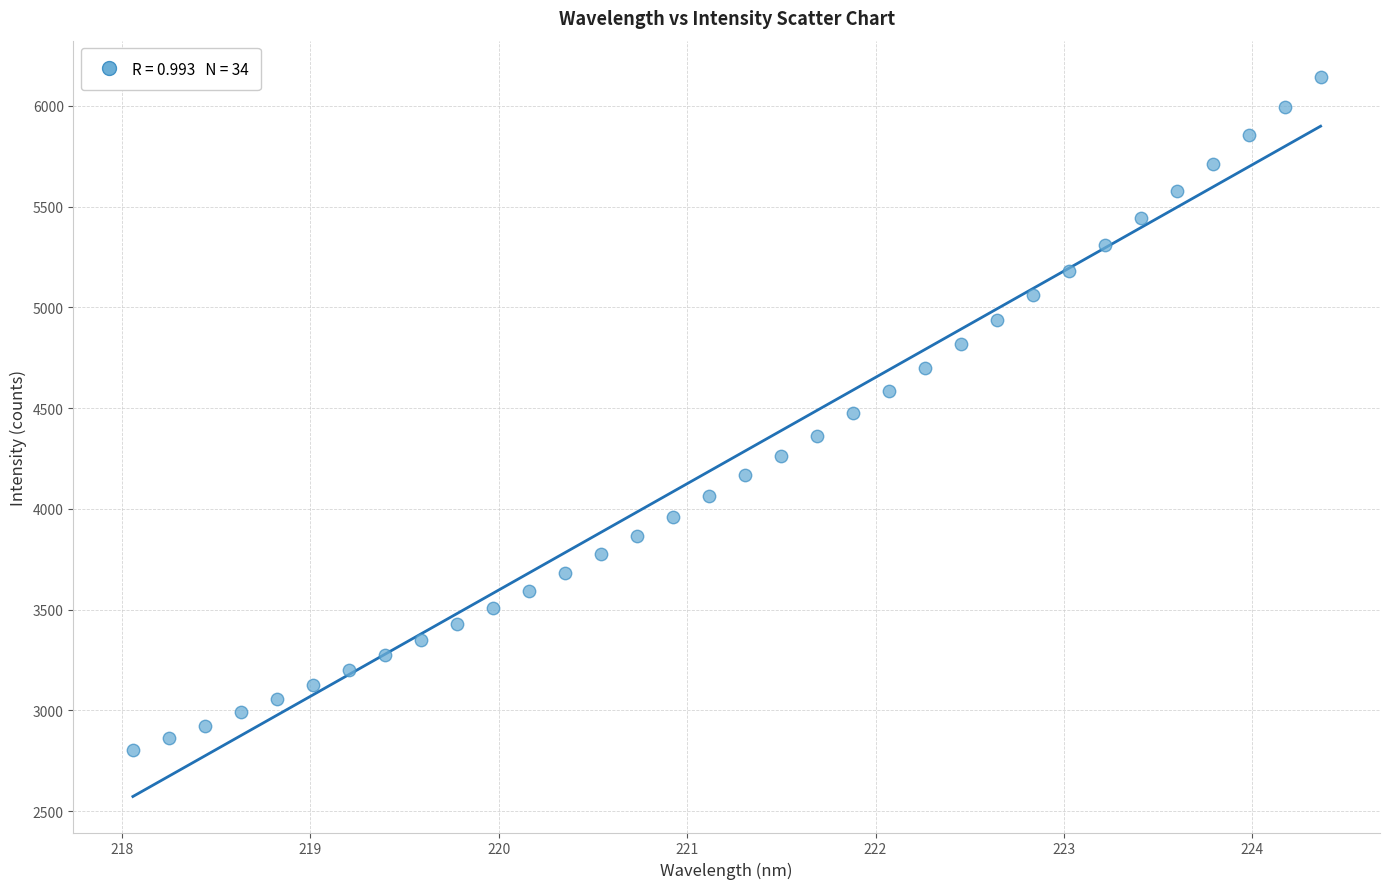

What is the range of X values (max minus min)?

6.3